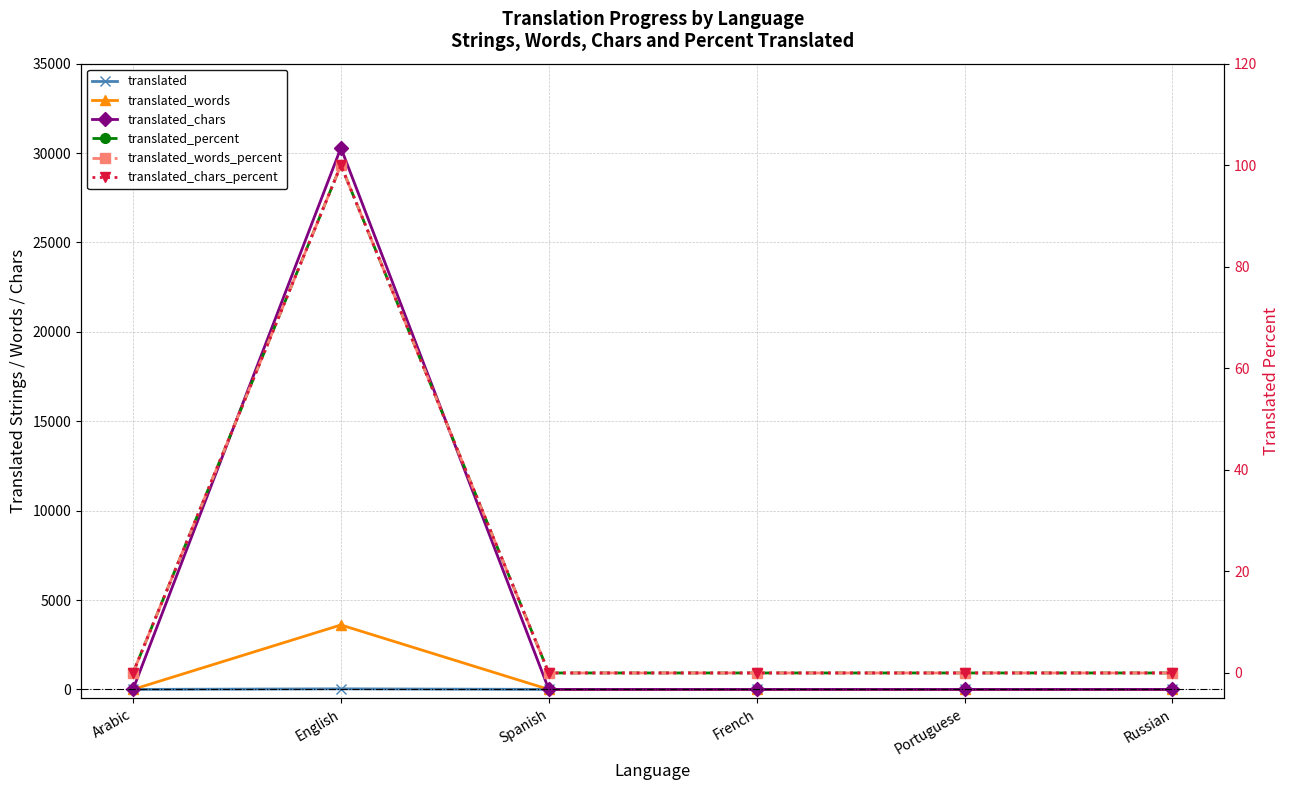

How many values in translated are above zero?

1